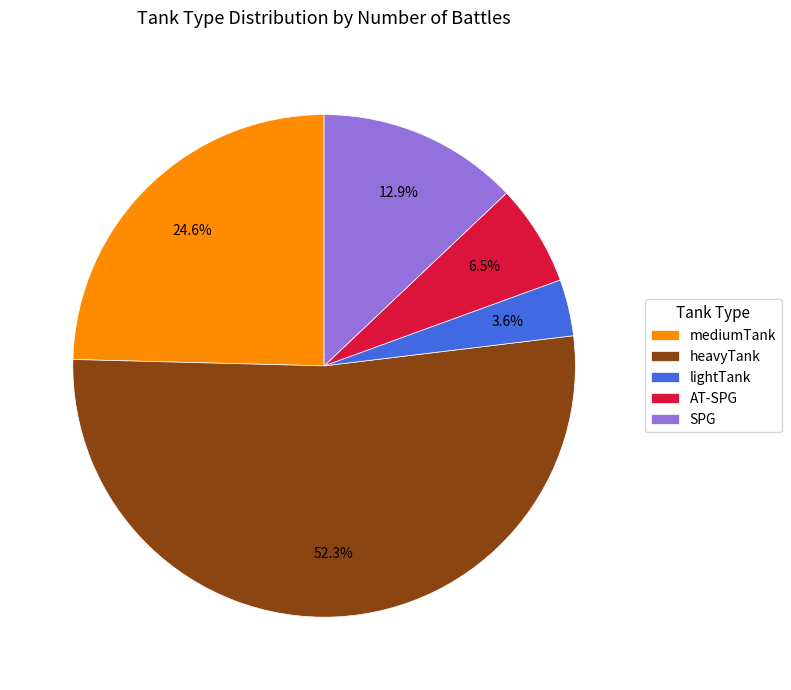

To the nearest percent, what is the combined percentage of AT-SPG and lightTank?

10%